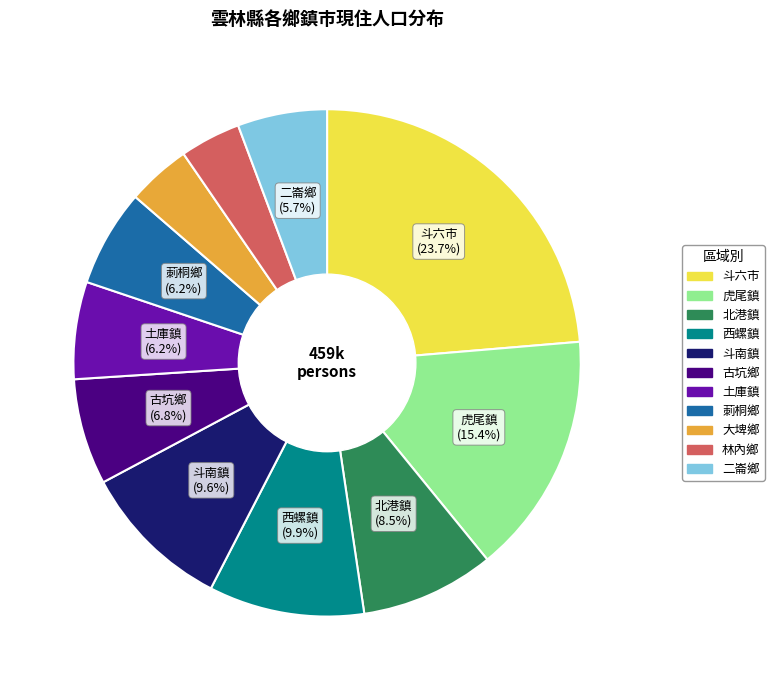

Which slice is the largest?

斗六市